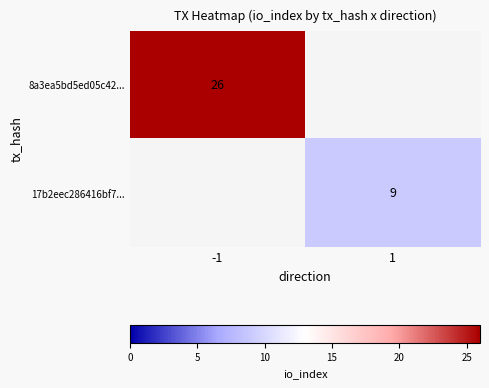

The value of 8a3ea5bd5ed05c42... at -1 is 26. True or false?

True